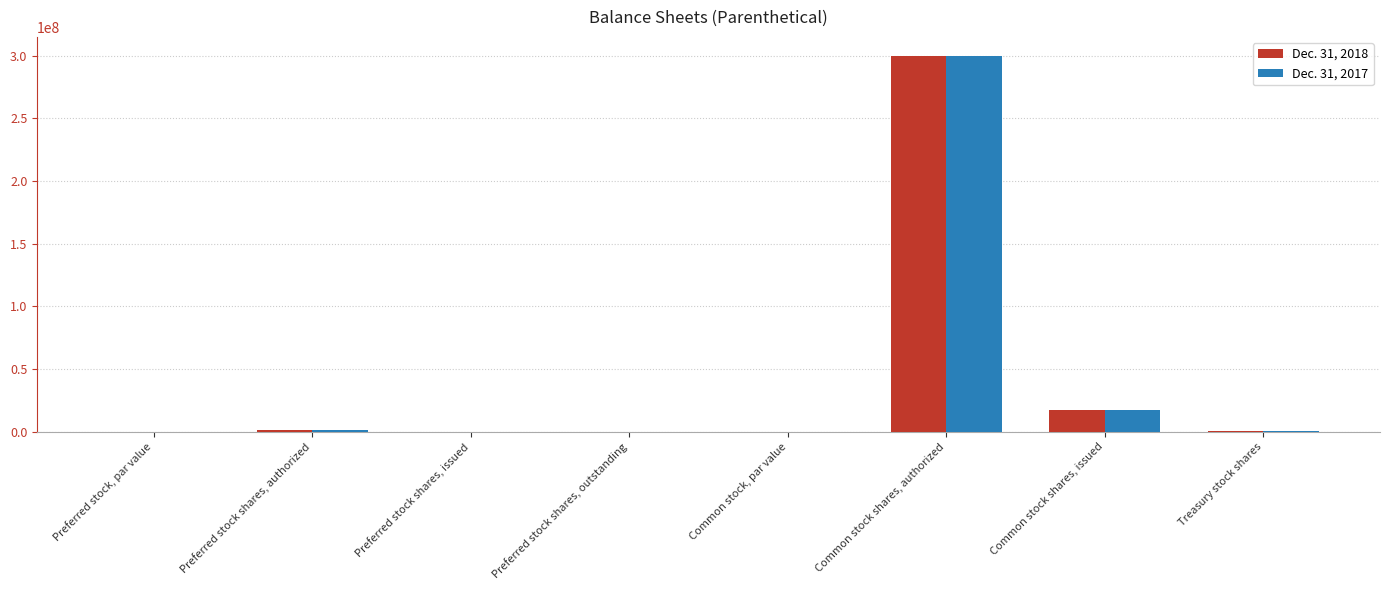

At which category is the sum across all series the highest?

Common stock shares, authorized